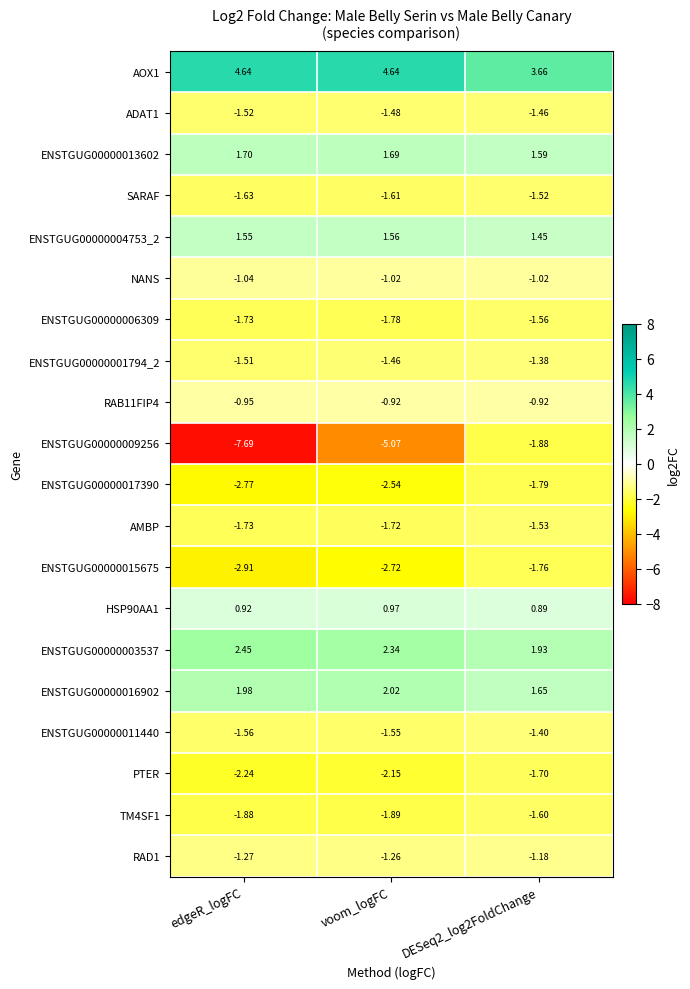

At which label does ENSTGUG00000015675 reach its minimum?

edgeR_logFC